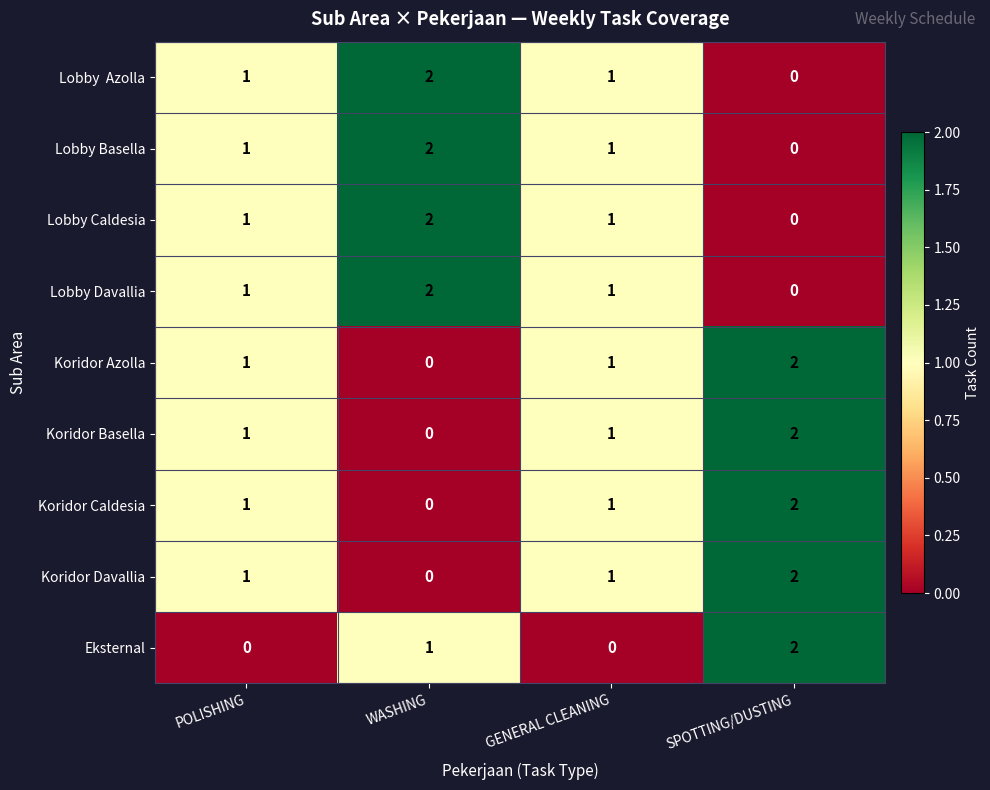

True or false: Koridor Caldesia has a value of 1 at WASHING.

False